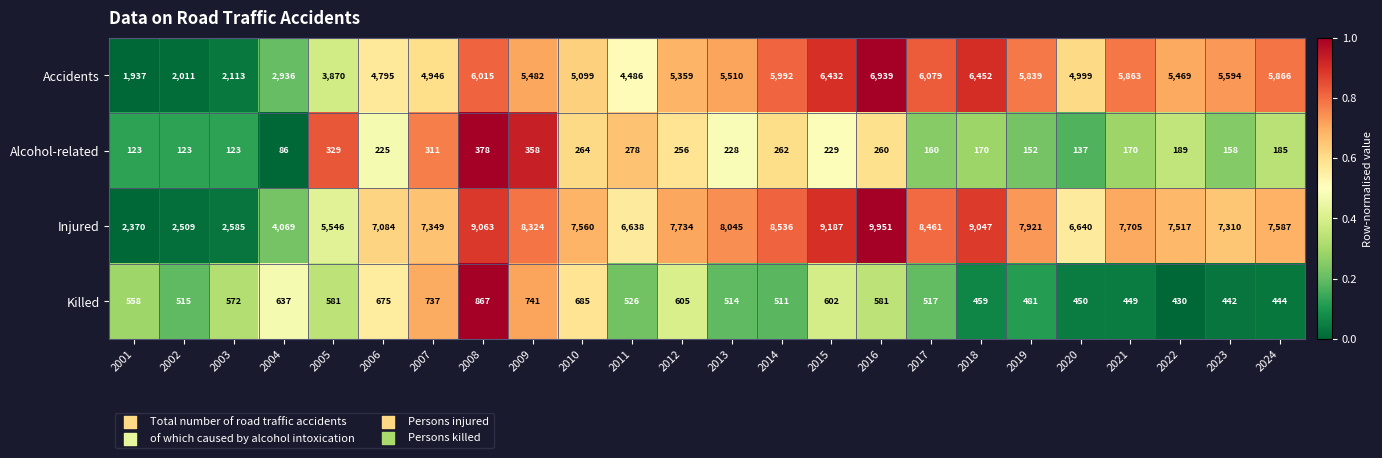

Which category has the lowest value across all series?

2004